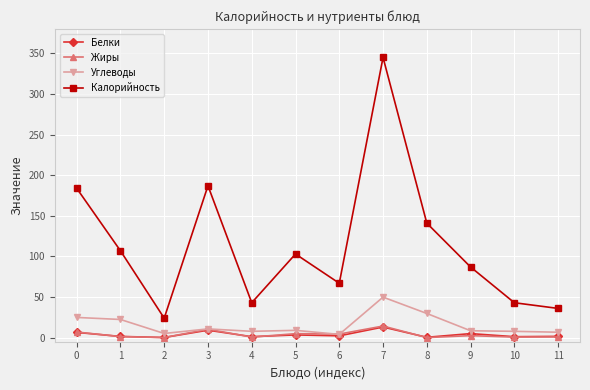

At which category is the sum across all series the highest?

7